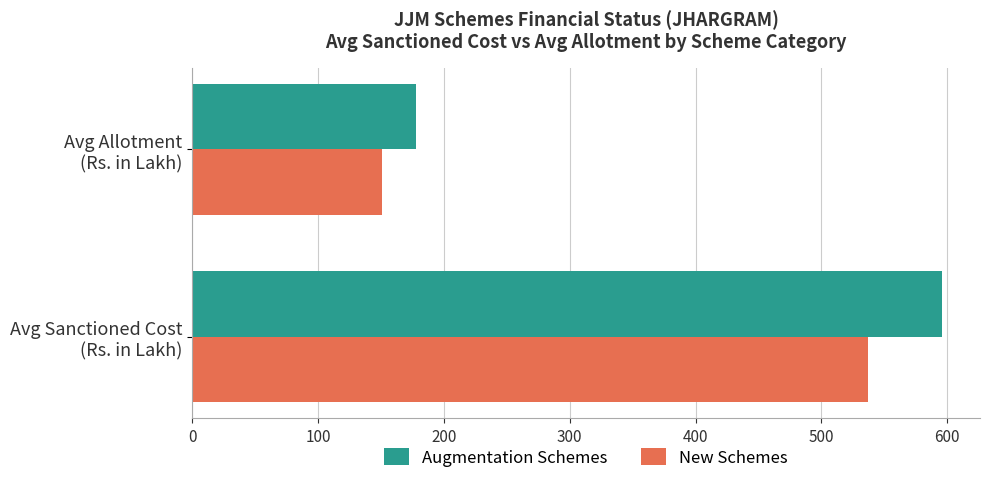

How many values in the New Schemes series are below 537?

1